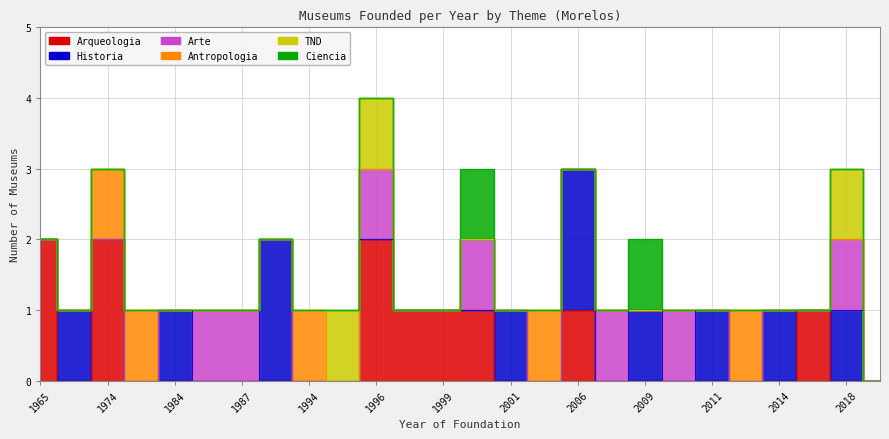

Reading left to right, list all the values displayed in this chart.

Arqueologia: 2	0	2	0	0	0	0	0	0	0	2	1	1	1	0	0	1	0	0	0	0	0	0	1	0	0
Historia: 0	1	0	0	1	0	0	2	0	0	0	0	0	0	1	0	2	0	1	0	1	0	1	0	1	0
Arte: 0	0	0	0	0	1	1	0	0	0	1	0	0	1	0	0	0	1	0	1	0	0	0	0	1	0
Antropologia: 0	0	1	1	0	0	0	0	1	0	0	0	0	0	0	1	0	0	0	0	0	1	0	0	0	0
TND: 0	0	0	0	0	0	0	0	0	1	1	0	0	0	0	0	0	0	0	0	0	0	0	0	1	0
Ciencia: 0	0	0	0	0	0	0	0	0	0	0	0	0	1	0	0	0	0	1	0	0	0	0	0	0	0